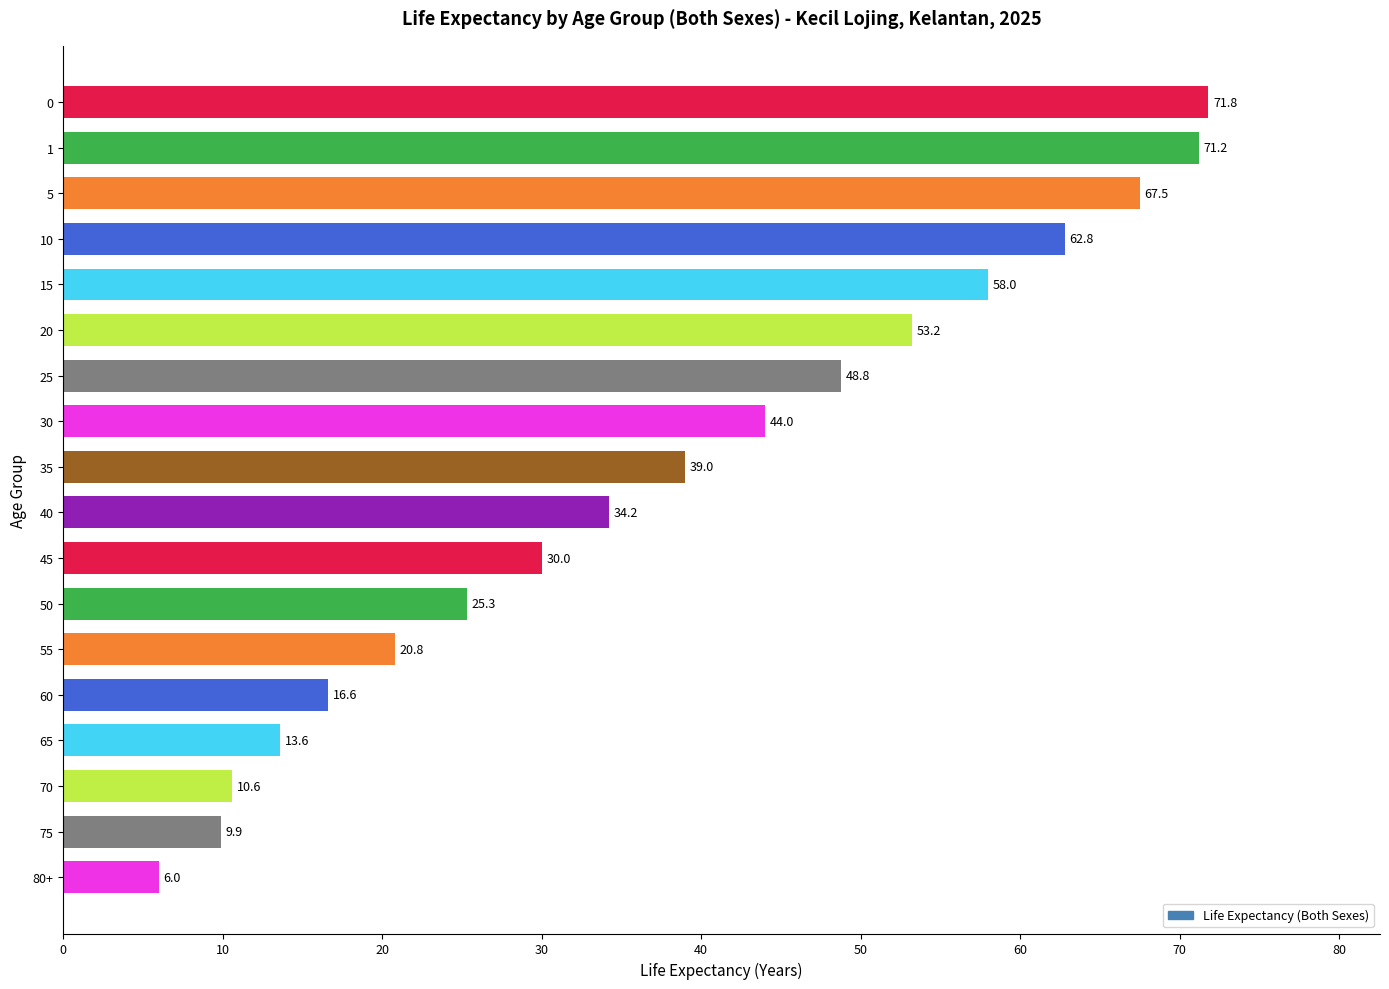

What is the sum of the values at 35 and 5?

106.5